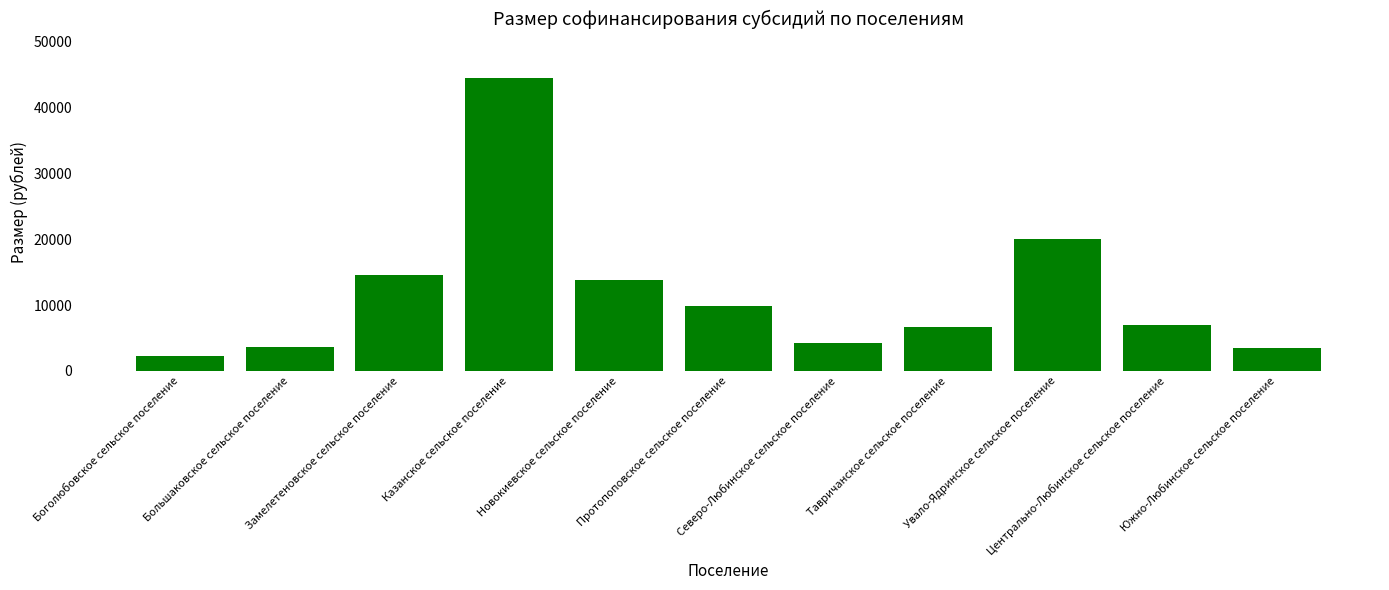

Are the bars horizontal?

No